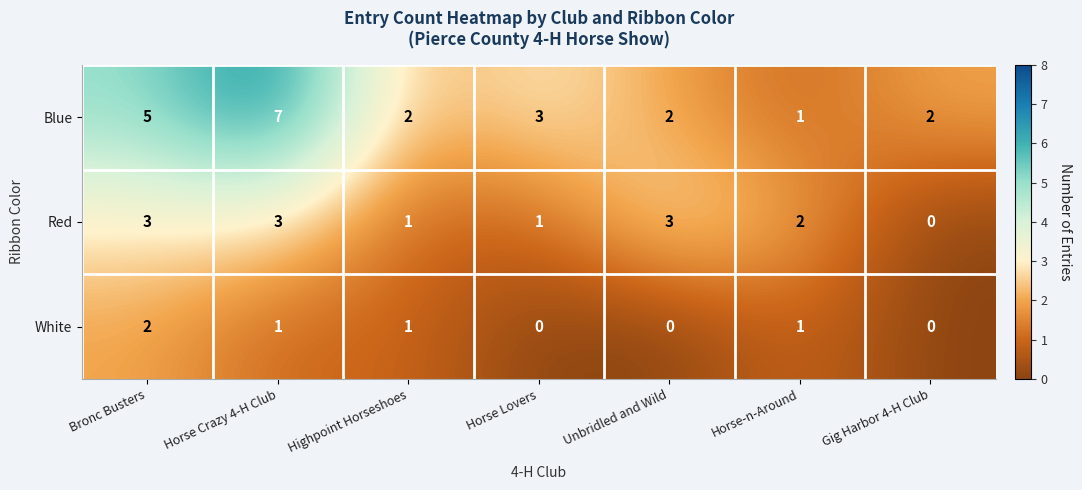

List the series in order of their peak value, lowest first.

White, Red, Blue